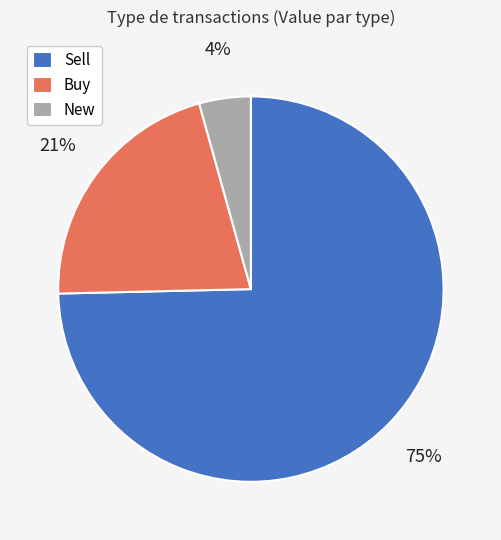

Is there any slice that represents more than half of the pie?

Yes